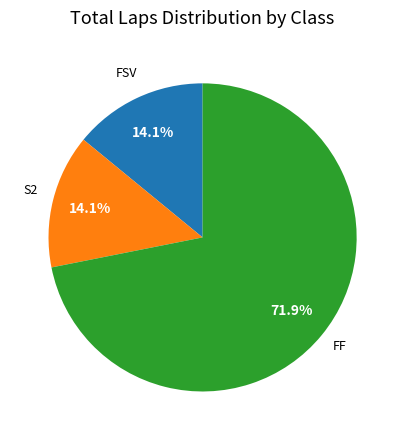

Is there any slice that represents more than half of the pie?

Yes